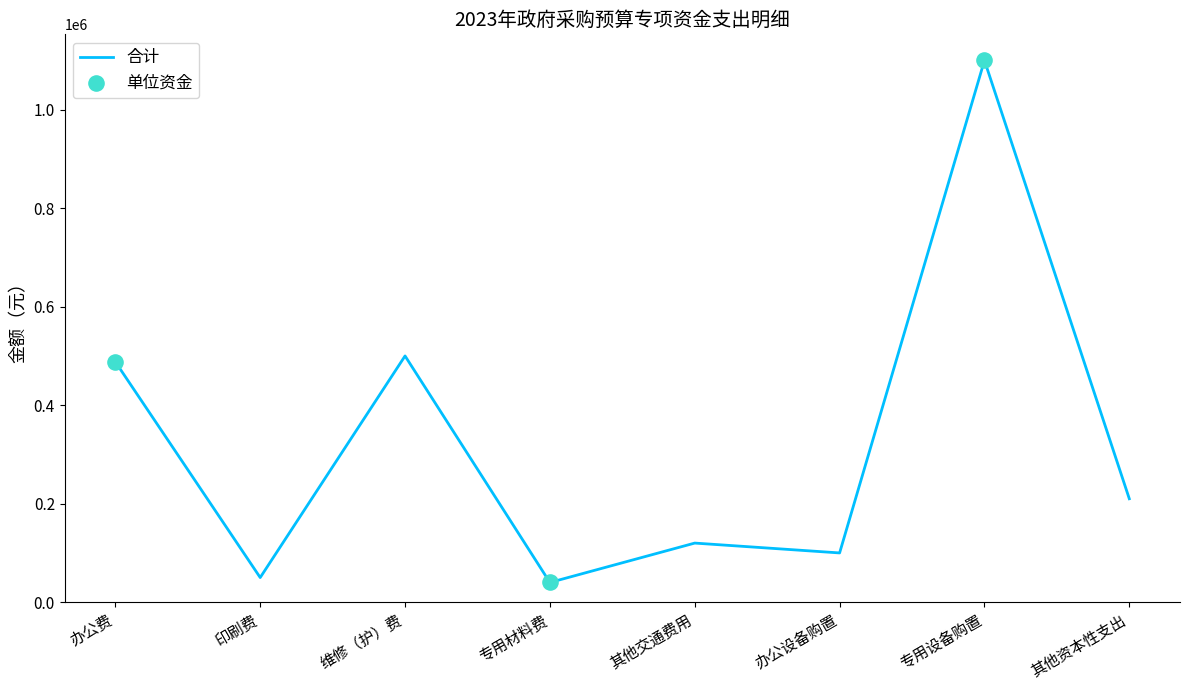

What is the change in value from 印刷费 to 其他交通费用?

+70000